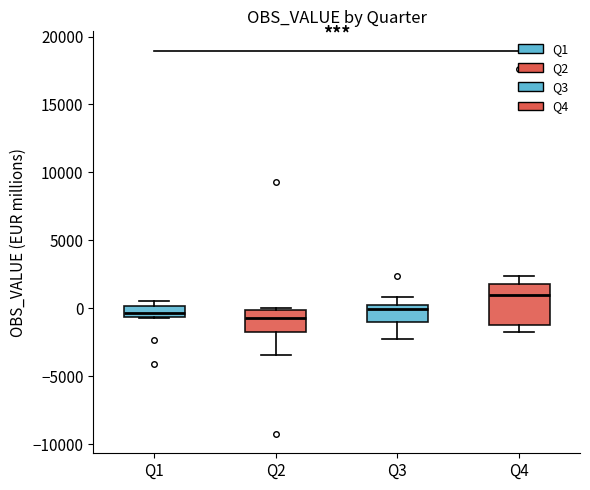

Which box is the tallest, from its lower edge to its upper edge?

Q4